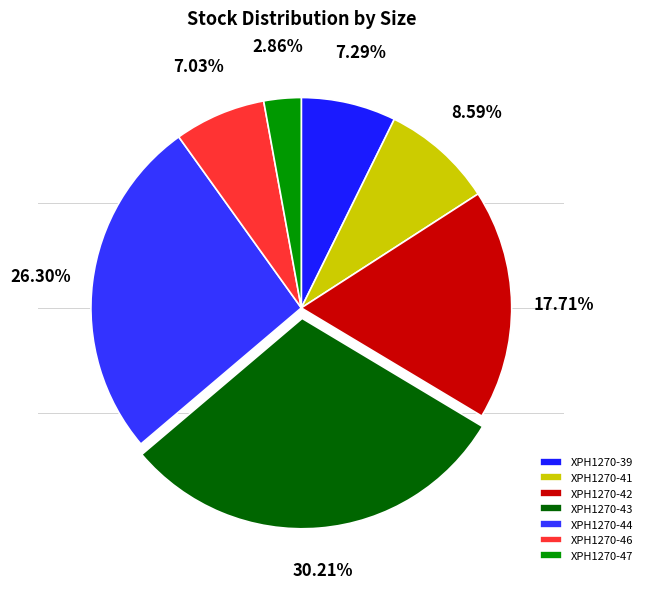

What is the ratio of the value at XPH1270-47 to the value at XPH1270-42?

0.2